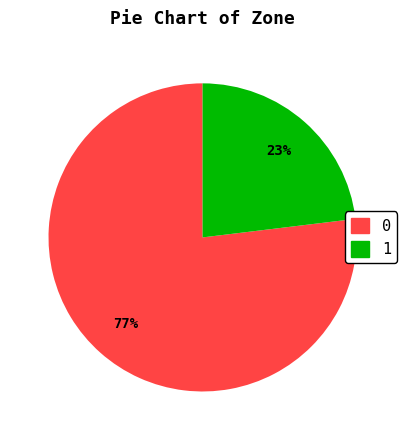

Approximately how many times larger is the value at 0 compared to 1?

3.3